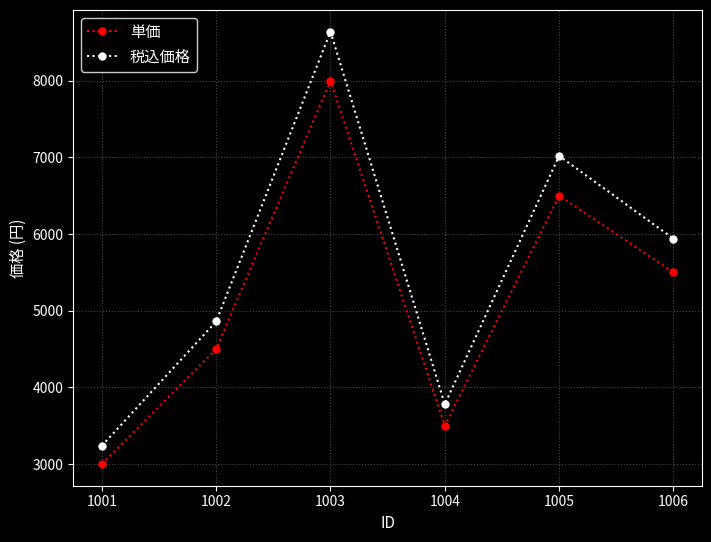

Where is 単価 nearest to the value 5500?

1006